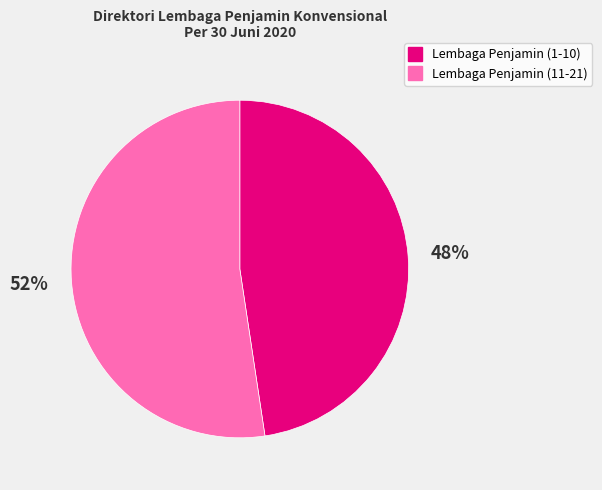

To the nearest percent, what percentage of the pie is Lembaga Penjamin (1-10)?

48%